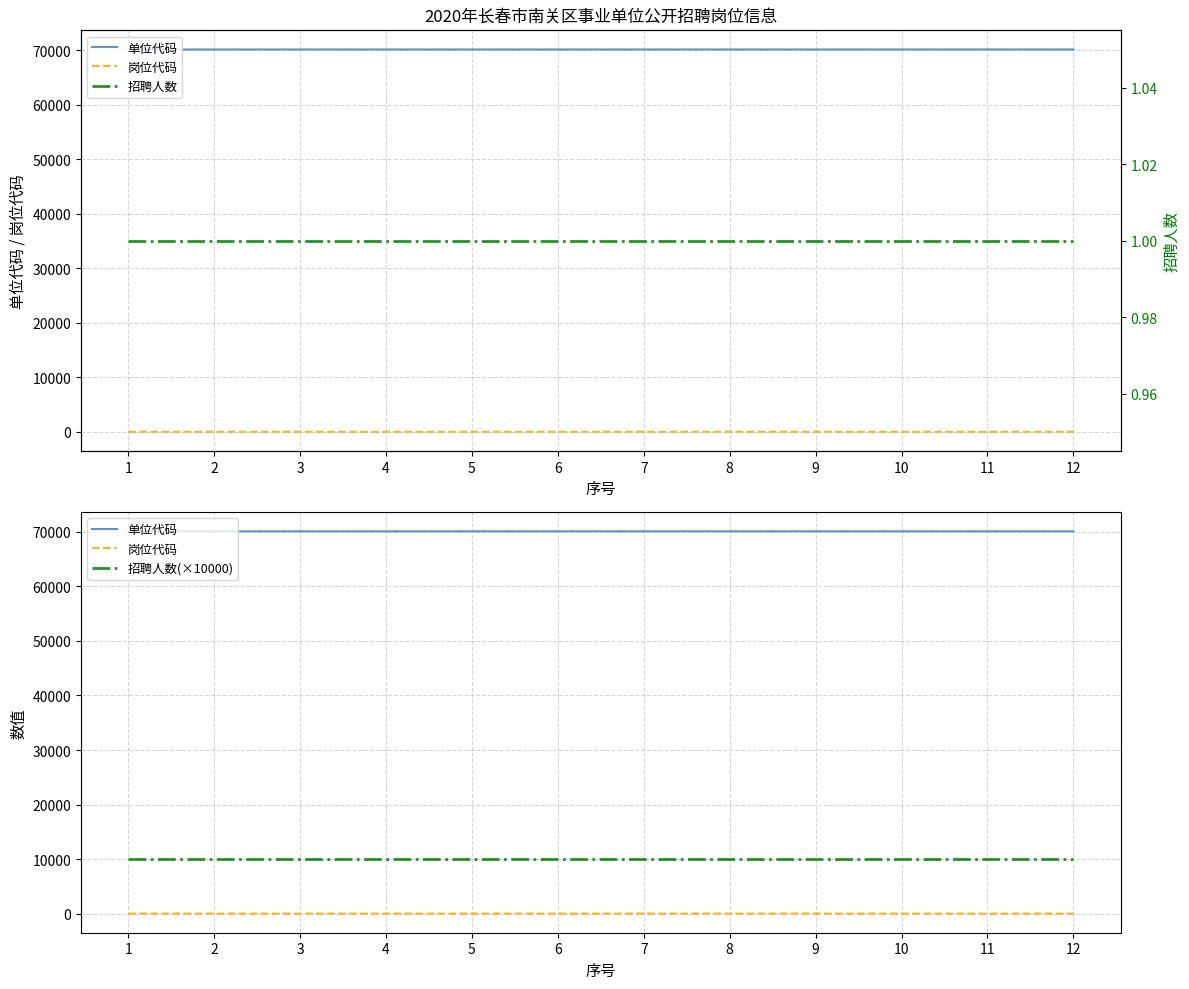

What is the value of the 招聘人数 point at the 3rd from the left?

1